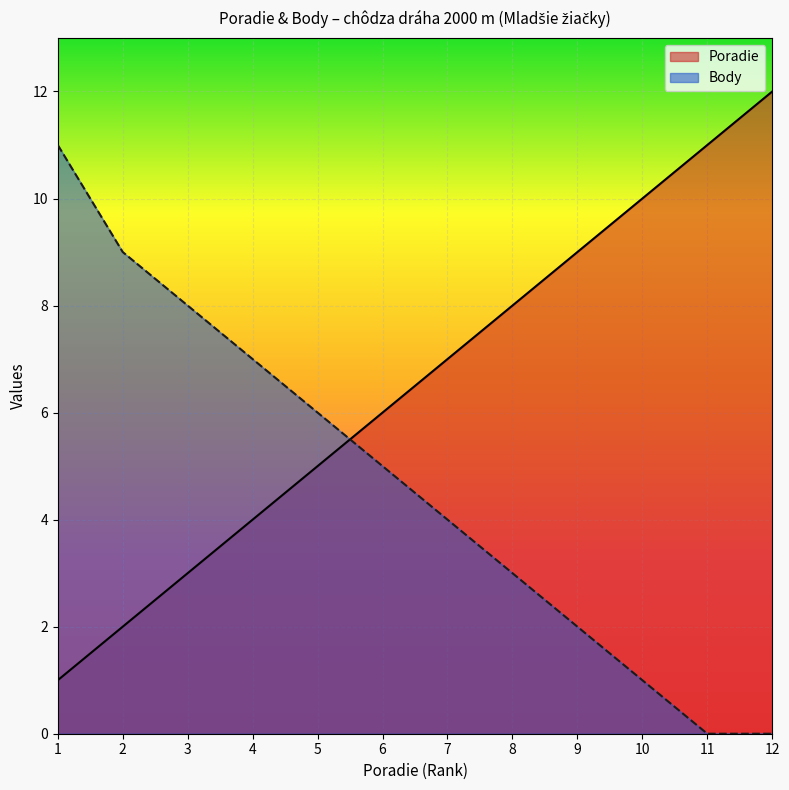

How many intersections are there between Poradie and Body?

1